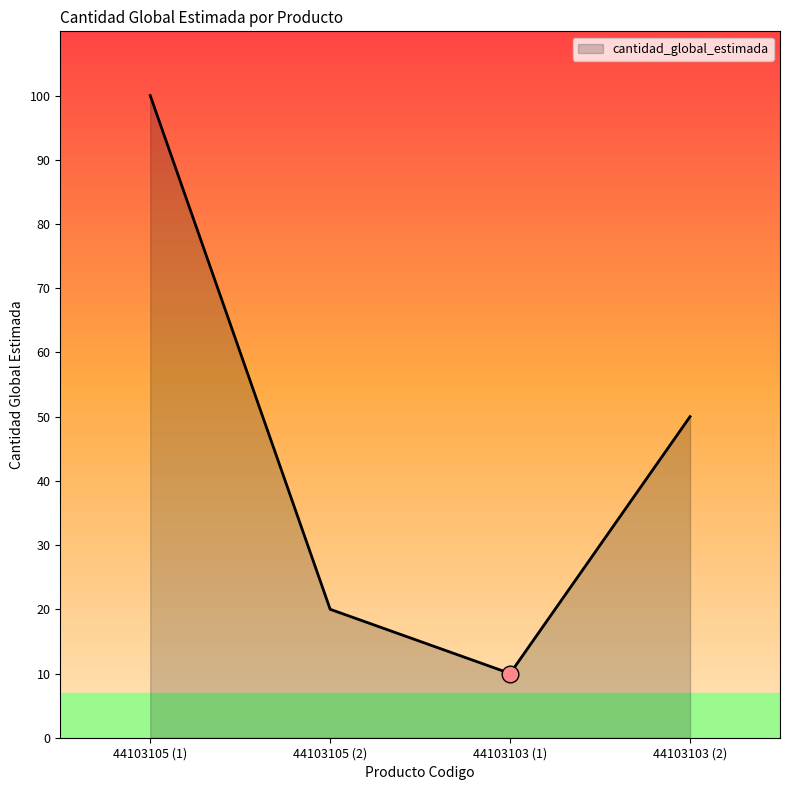

At which label does the data first exceed 50?

44103105 (1)